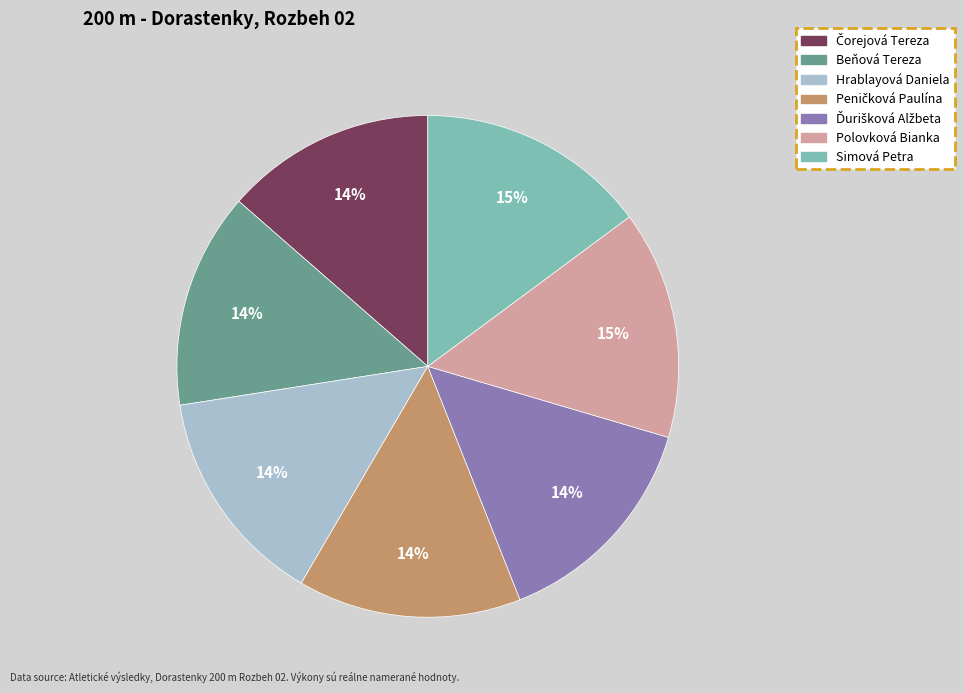

Is it true that Hrablayová Daniela is 14% of the pie?

True